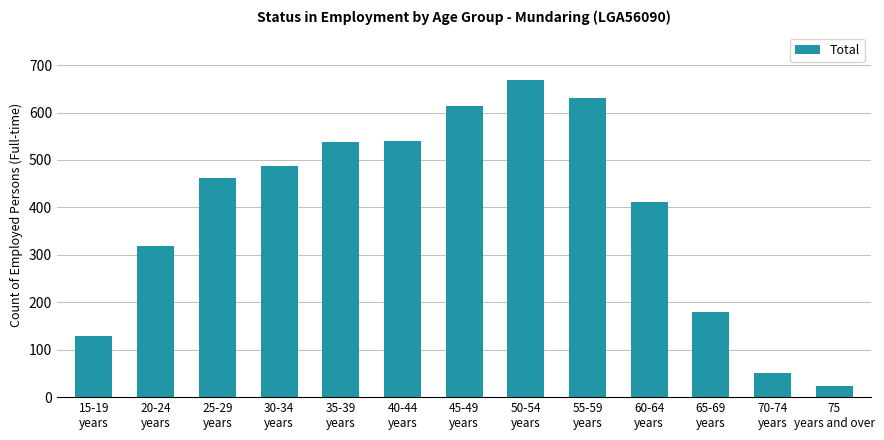

What is the smallest value displayed?

23